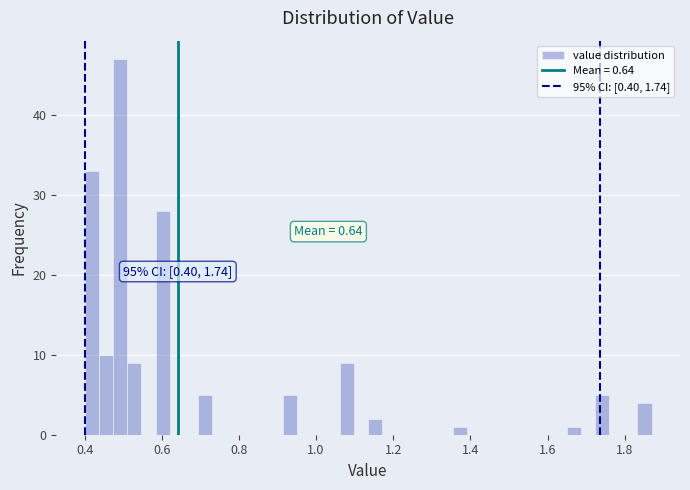

Read against the x-axis, roughly where is the centre of the tallest bar?

0.50